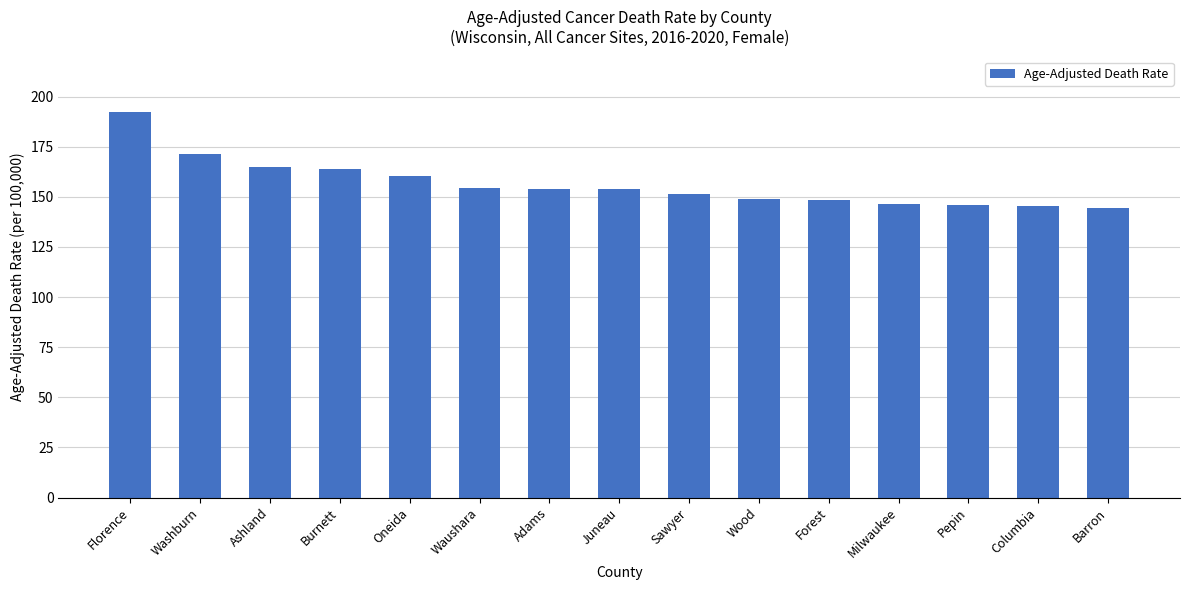

What is the minimum value shown in the chart?

144.5